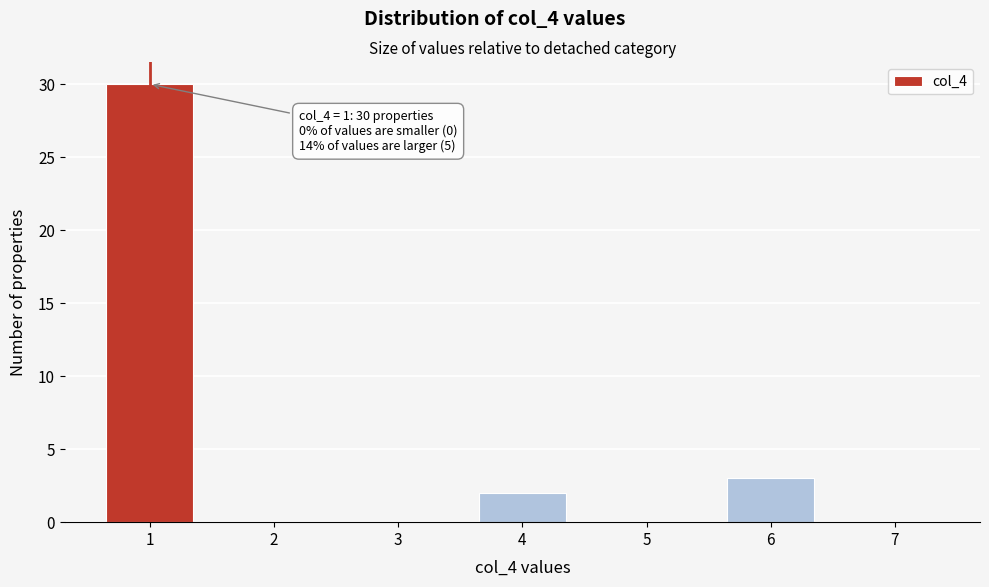

Reading right to left, extract all data points from this chart.

7=0	6=3	5=0	4=2	3=0	2=0	1=30